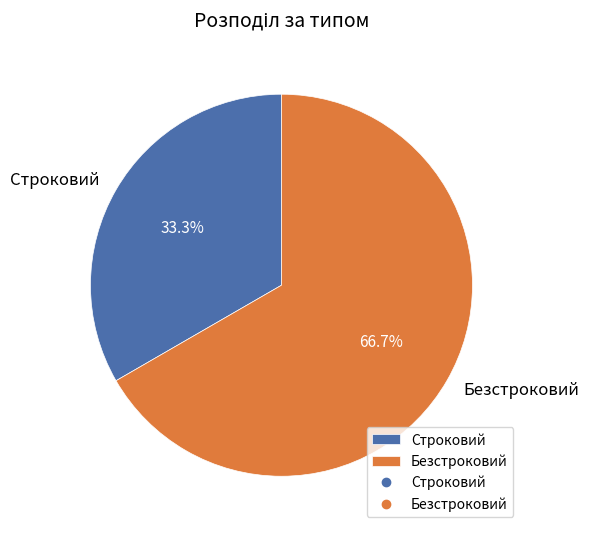

Is it true that Строковий is 28% of the pie?

False